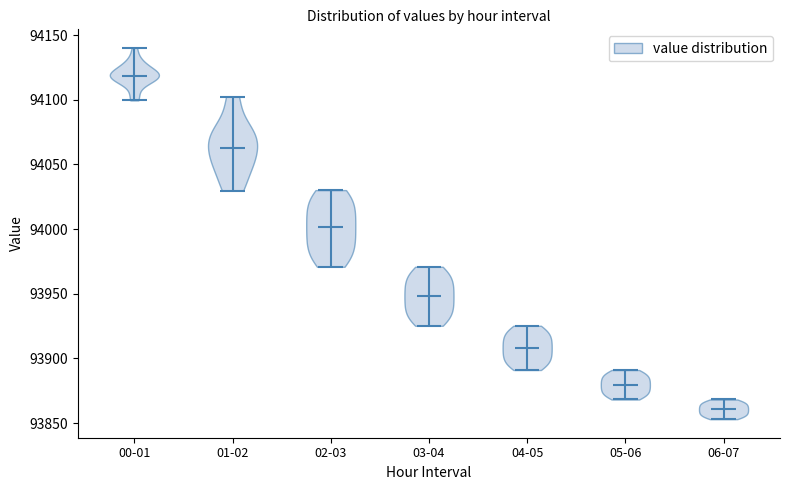

Reading left to right, read every violin against the y-axis: where its median line is, and the lowest and highest points it reaches. The values are not printed on the chart, so give them approximately, as read against the axis.

00-01: median line 94120, lowest point 94100, highest point 94140
01-02: median line 94065, lowest point 94030, highest point 94105
02-03: median line 94000, lowest point 93970, highest point 94030
03-04: median line 93950, lowest point 93925, highest point 93970
04-05: median line 93910, lowest point 93890, highest point 93925
05-06: median line 93880, lowest point 93870, highest point 93890
06-07: median line 93860, lowest point 93855, highest point 93870